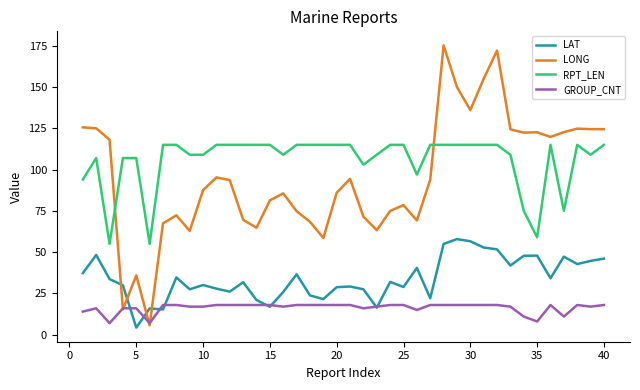

What is the lowest value of the GROUP_CNT series?

7.0